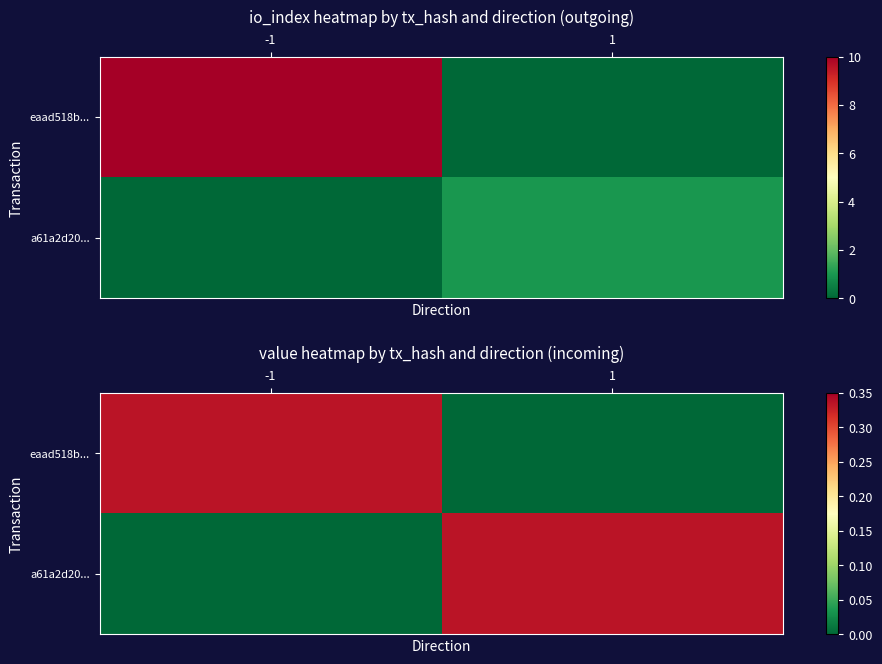

List the labels in order of eaad518b... value, largest first.

-1, 1